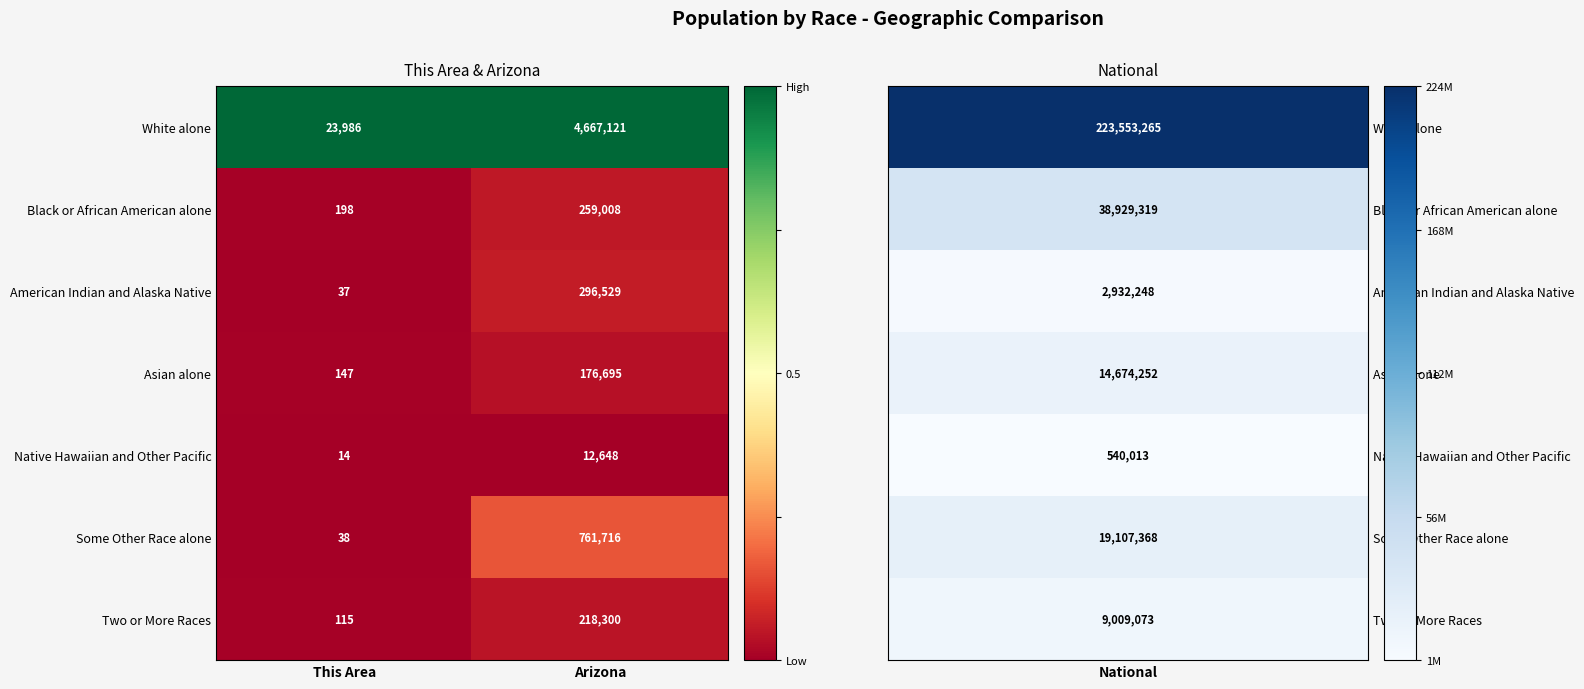

The American Indian and Alaska Native series shows 10 at This Area. True or false?

False